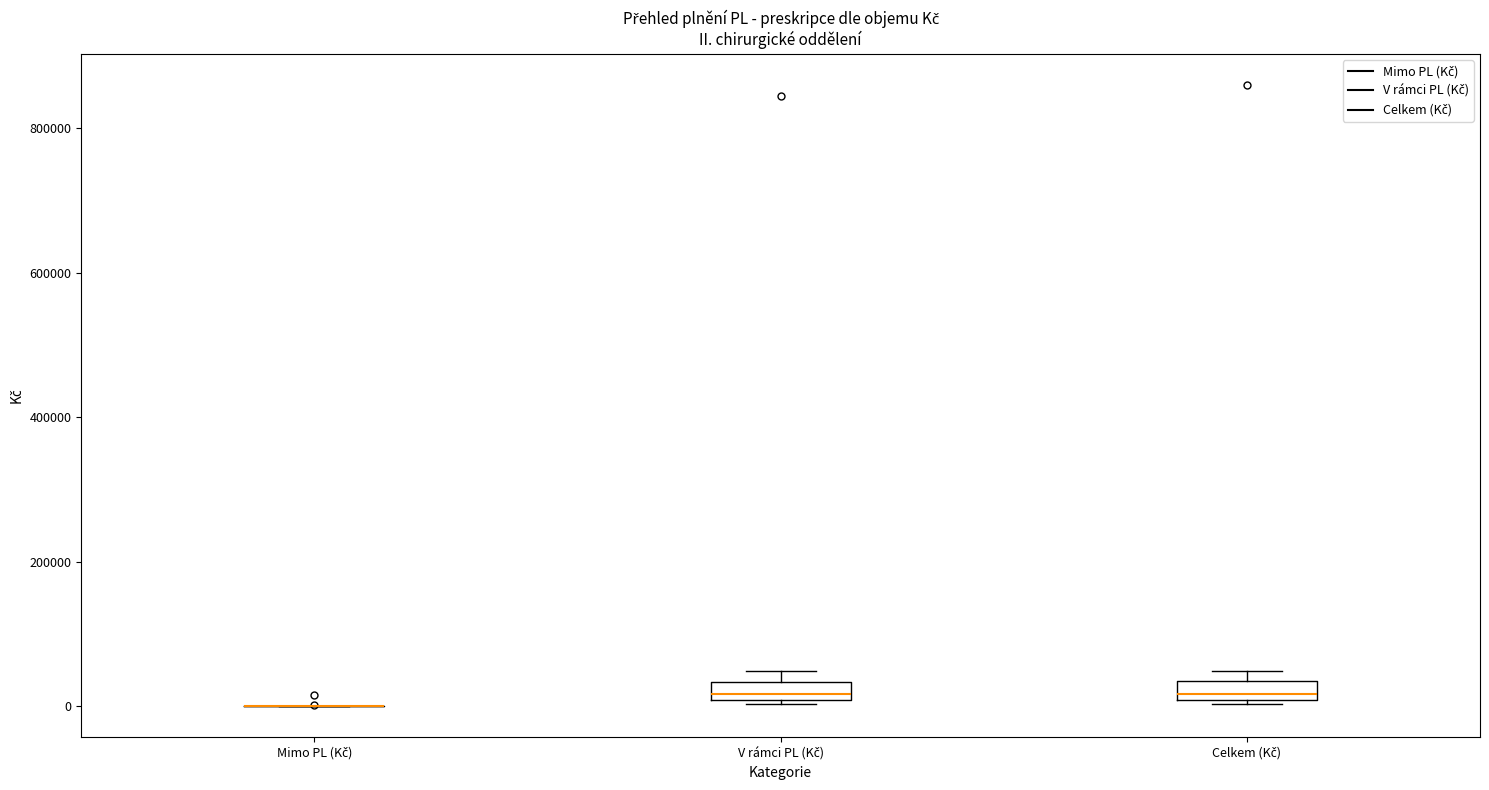

Where is the upper edge of the box for Celkem (Kč) on the y-axis? The values are not printed on the chart, so give them approximately, as read against the axis.

40000